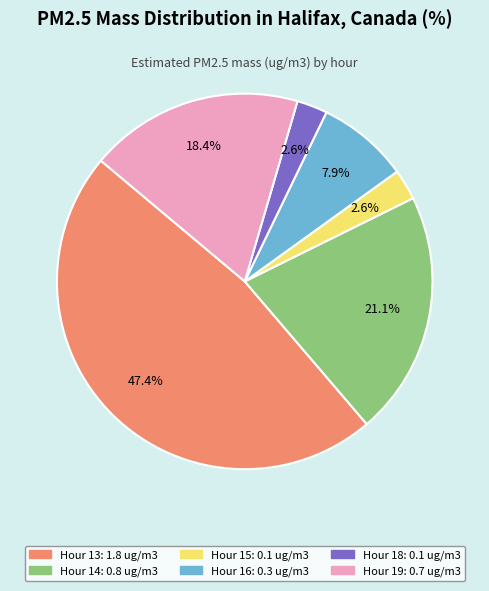

Is there a majority slice in this chart?

No